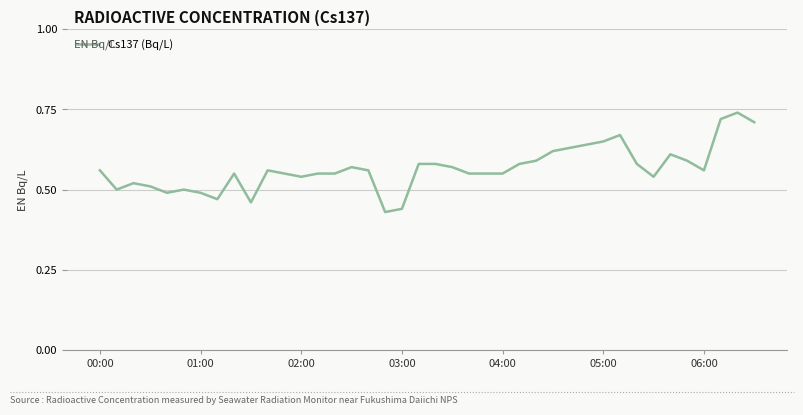

The chart shows a value of 0.9 at 04:00. True or false?

False